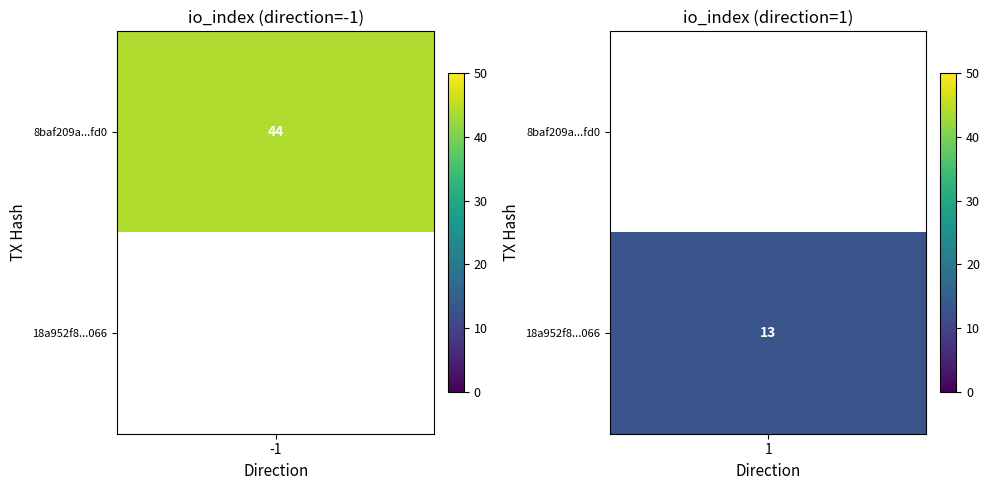

Which series has the largest total across all categories?

8baf209a990c5ea4b77735df9bbdcf2b79f5fd0